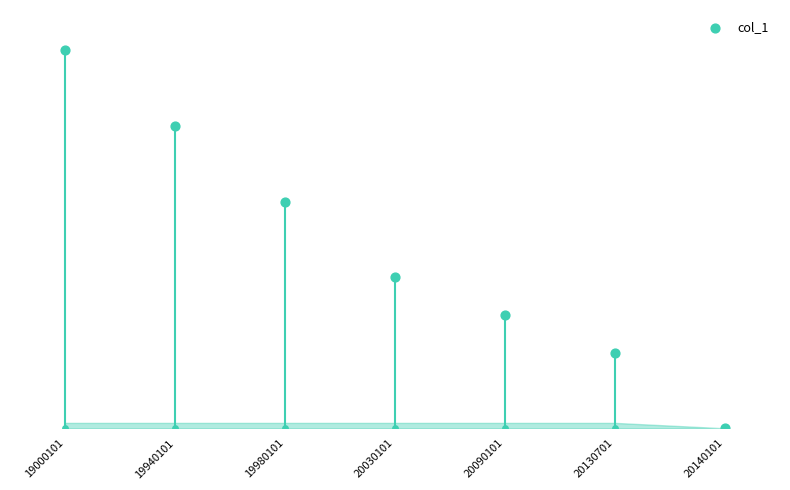

What is the change in value from 19000101 to 19940101?

-28